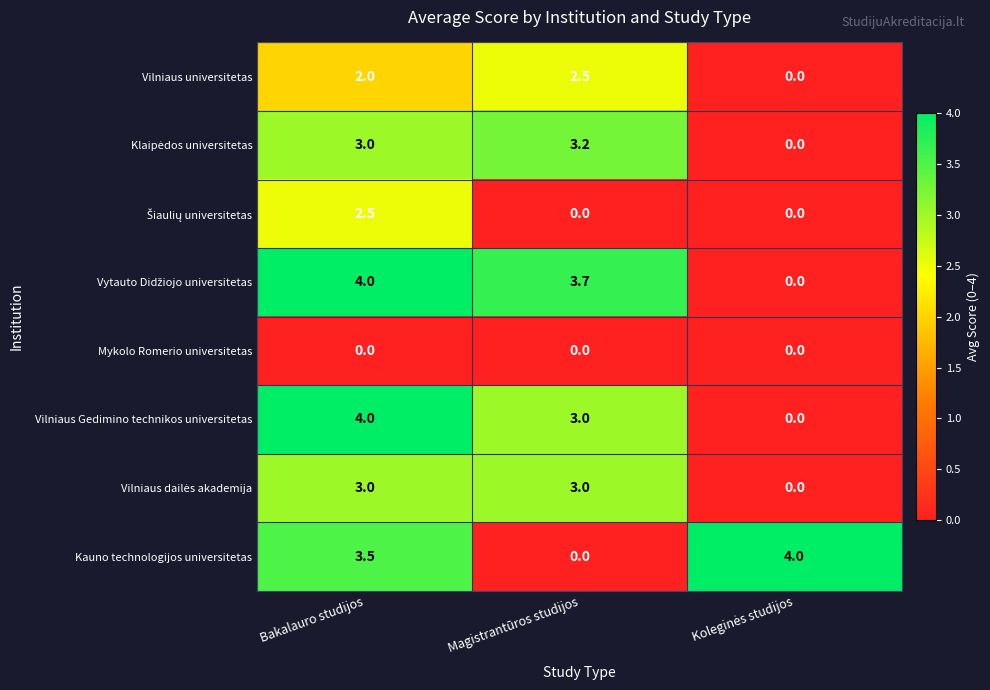

What is the sum of all Kauno technologijos universitetas values?

7.5